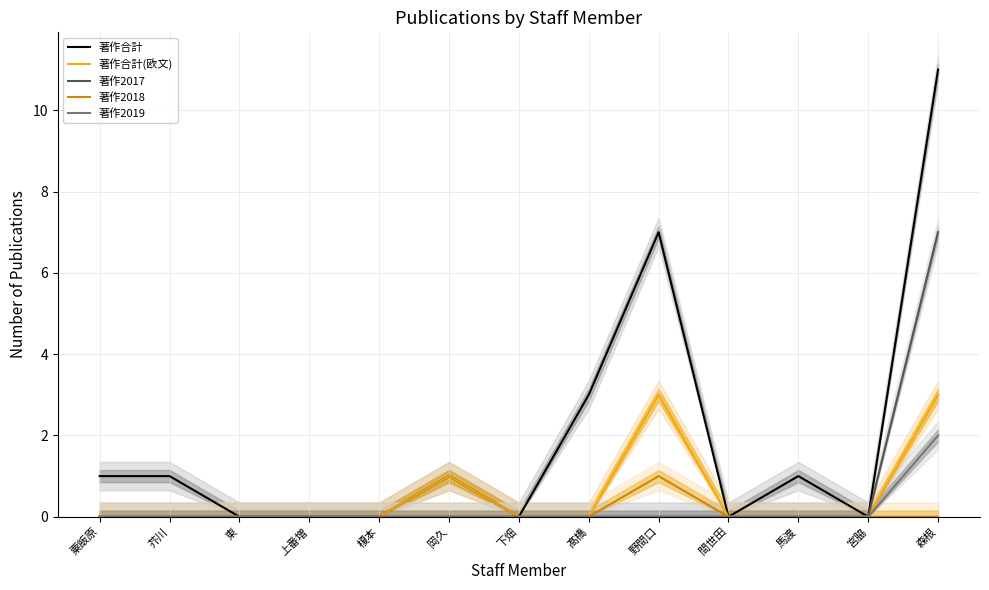

List the labels in order of 著作2017 value, smallest first.

粟飯原, 芥川, 東, 上番増, 榎本, 岡久, 下畑, 髙橋, 野間口, 間世田, 馬渡, 宮脇, 森根